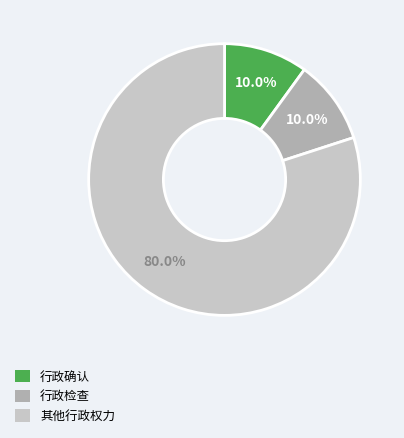

Is the sum of 行政检查 and 其他行政权力 greater than half?

Yes